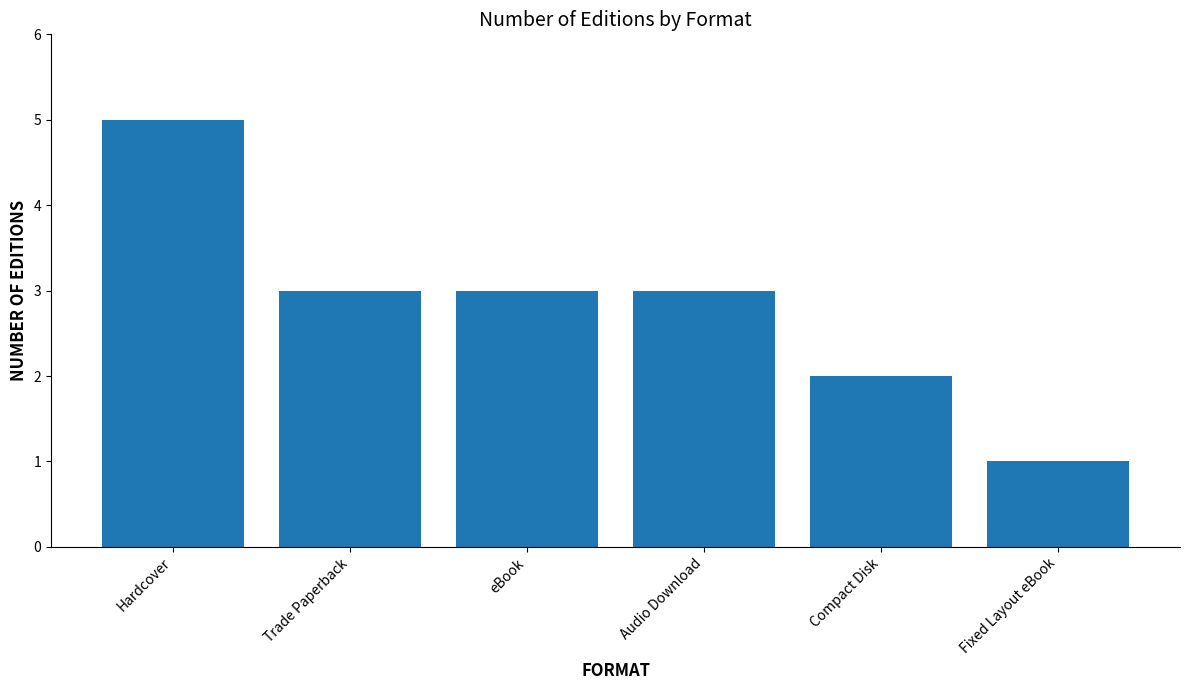

How many series are shown in this chart?

1